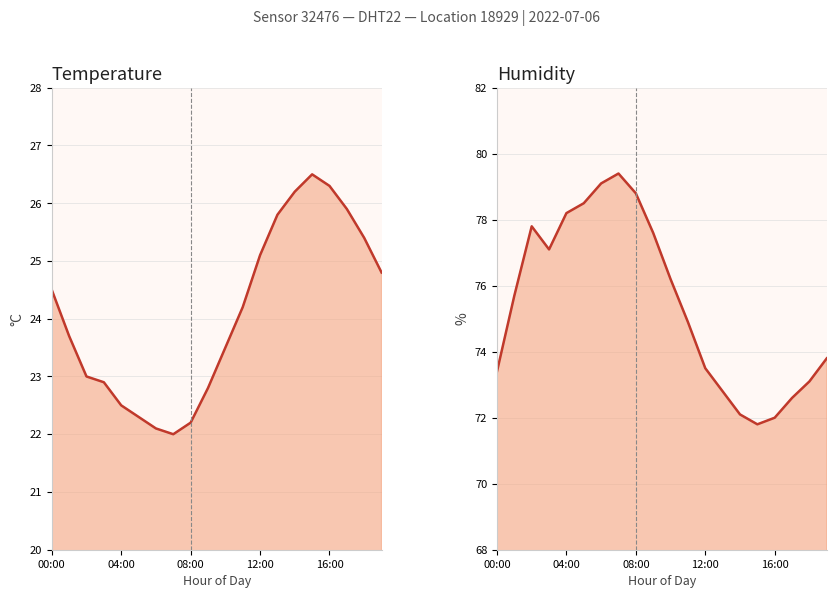

What is the sum of the humidity values at 17 and 10?

148.8